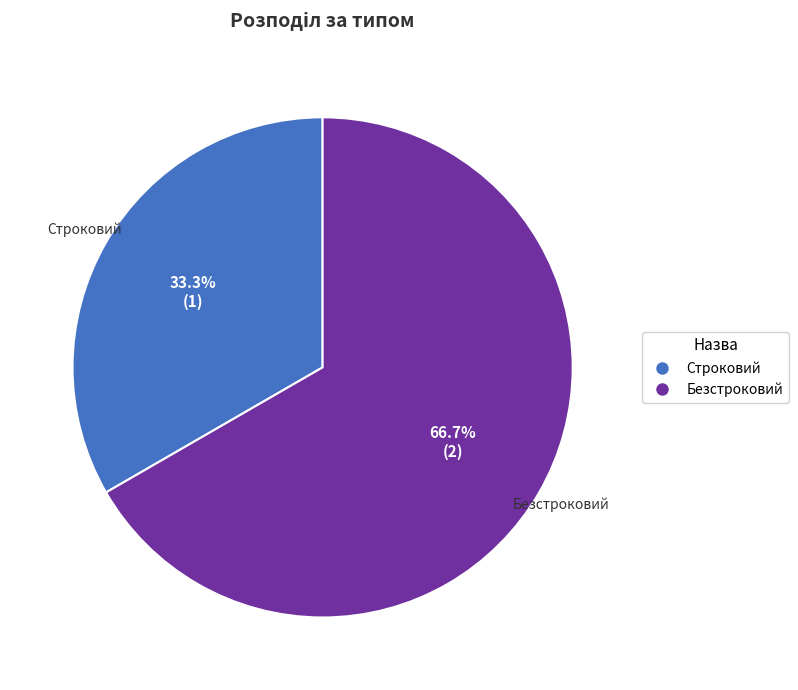

To the nearest percent, what is the difference between the largest and smallest slice percentages?

33%